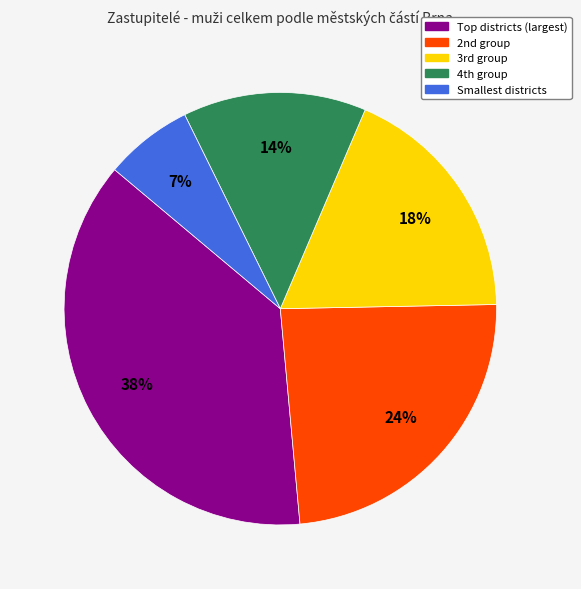

To the nearest percent, what is the average slice percentage?

20%